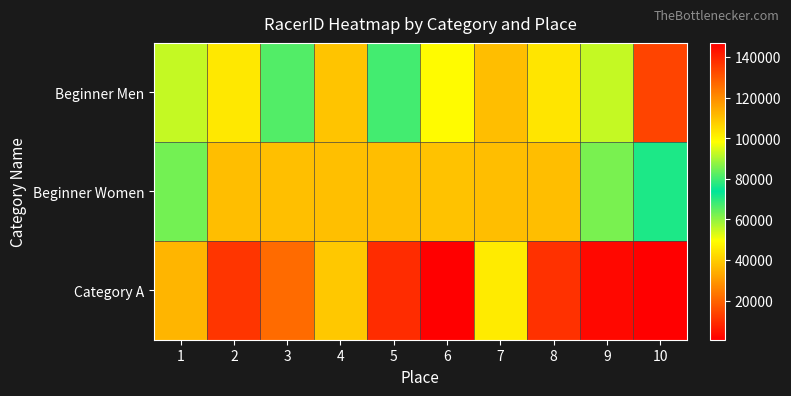

List the series in order of their overall mean, lowest first.

Category A, Beginner Men, Beginner Women